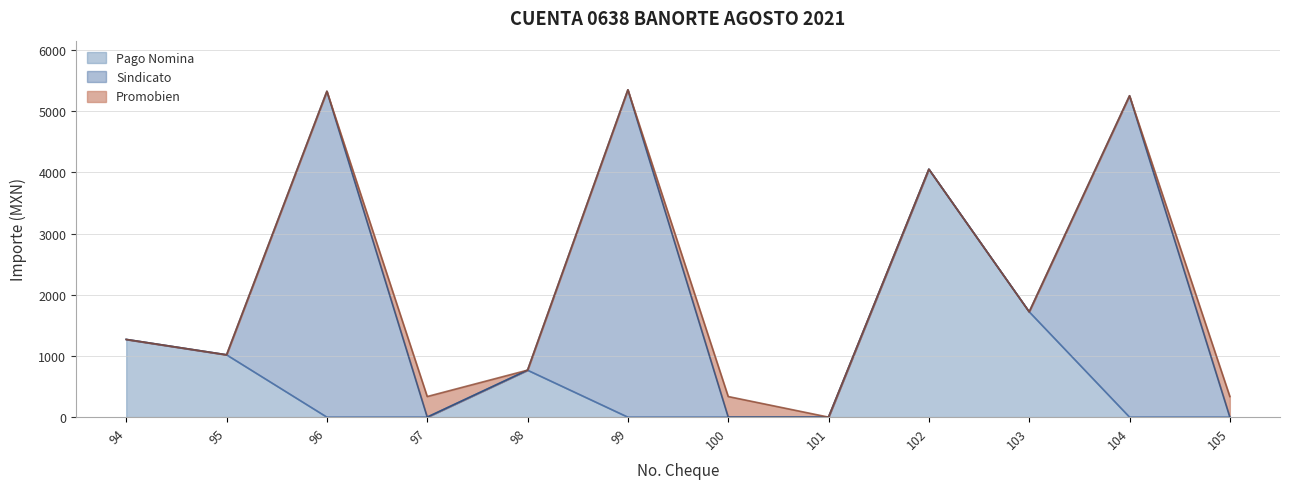

The value of Sindicato at 2021-08-31 is 0.0. True or false?

True